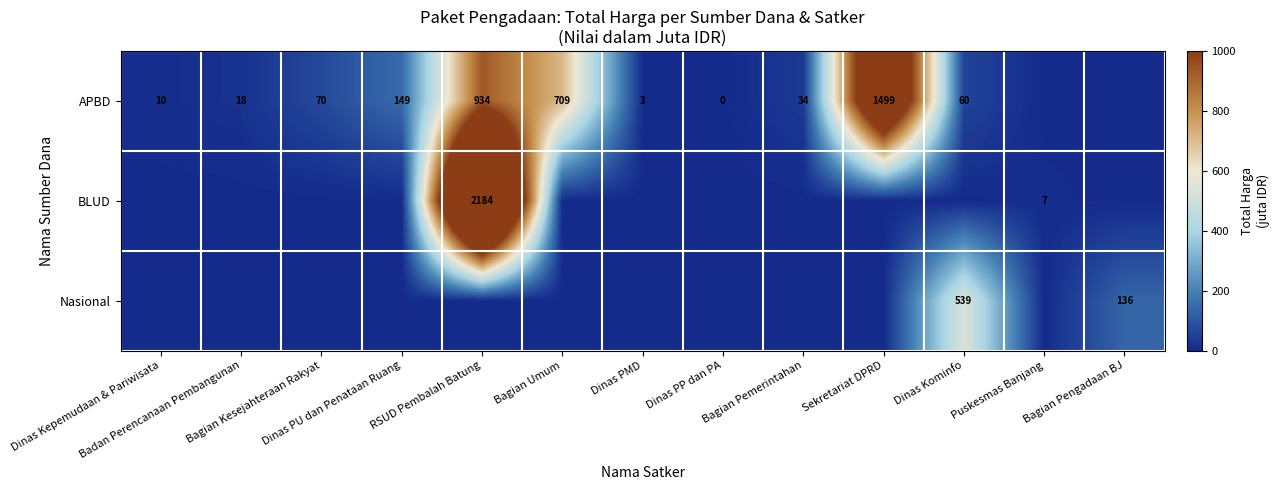

Is it true that Nasional equals 0.0 at Dinas PP dan PA?

True